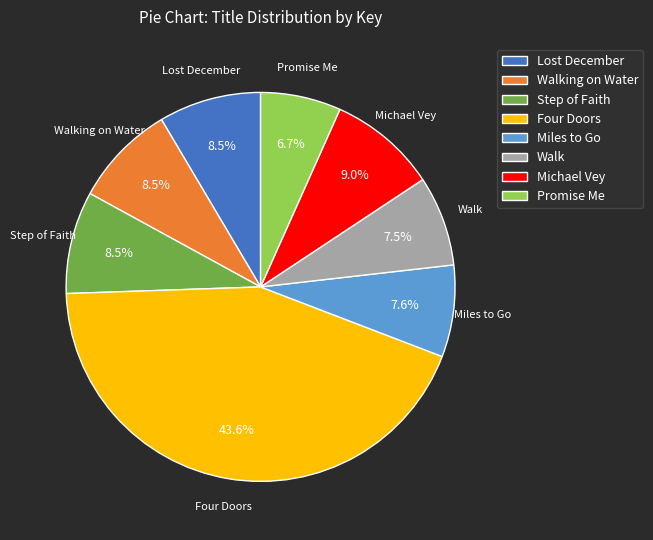

Which slice is the largest?

Four Doors